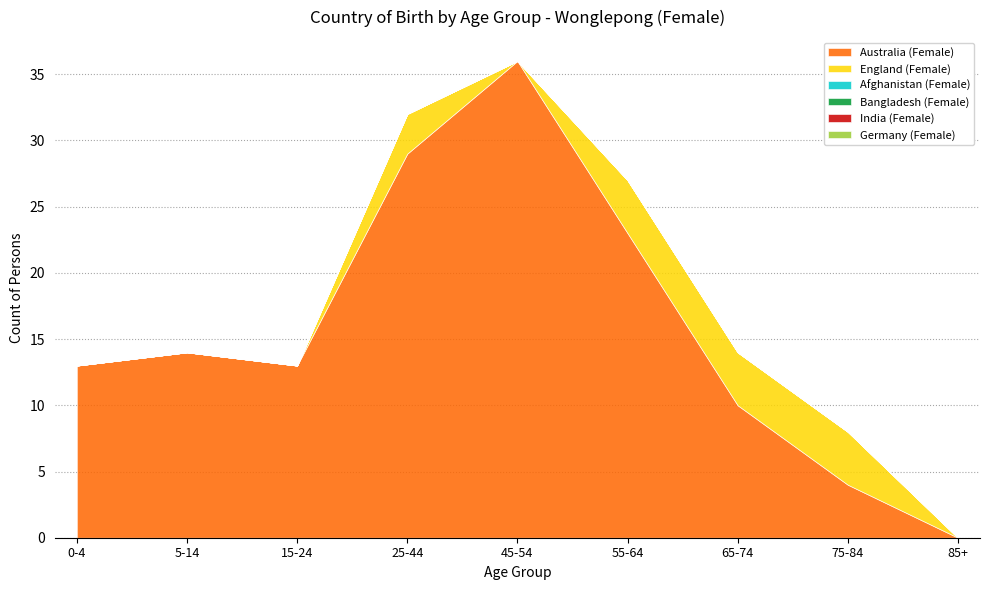

The England (Female) series shows 4 at 65-74. True or false?

True